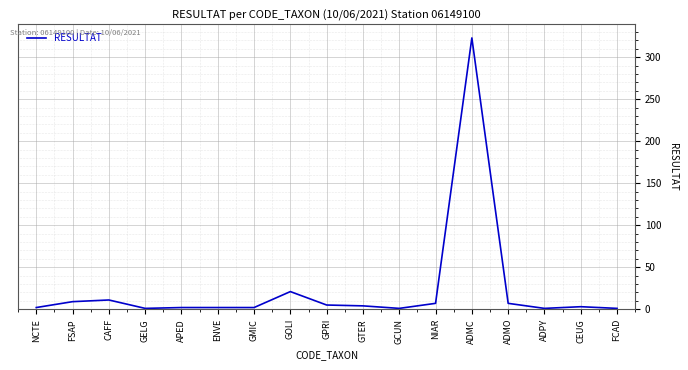

What is the maximum value shown in the chart?

323